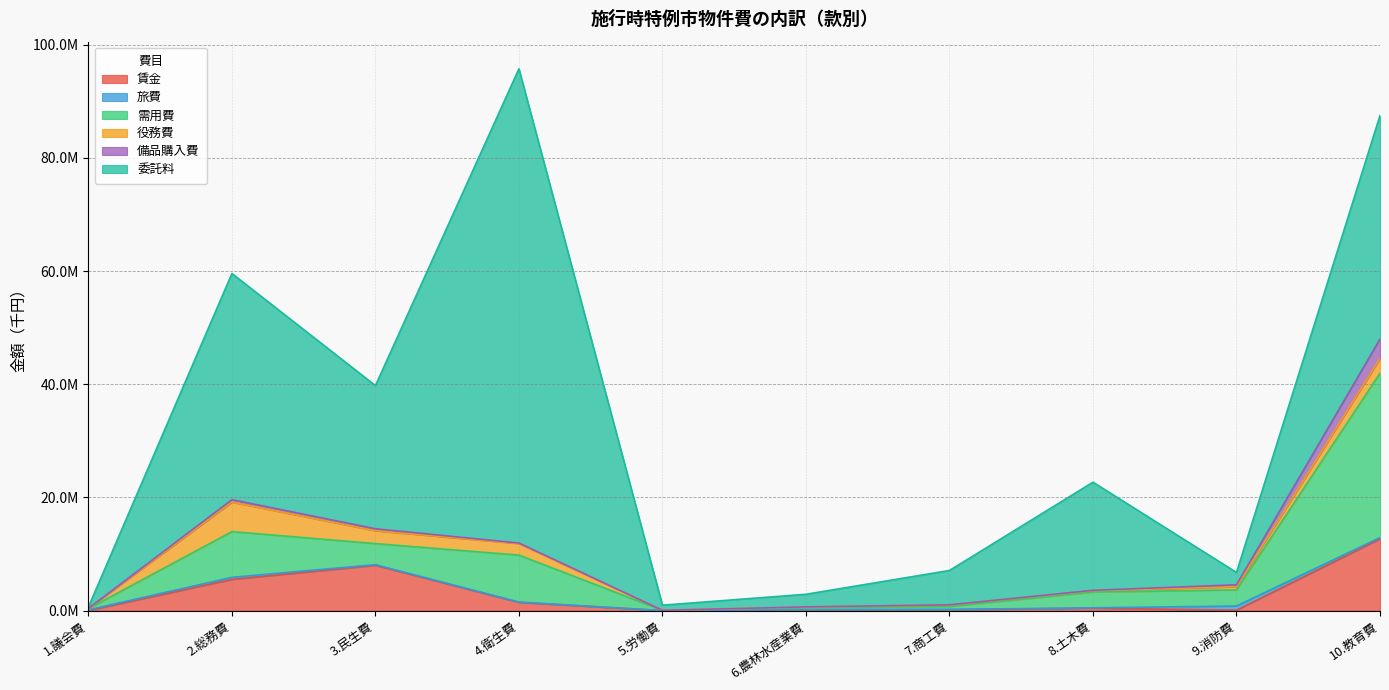

True or false: 需用費 has a value of 38236 at 5.労働費.

True